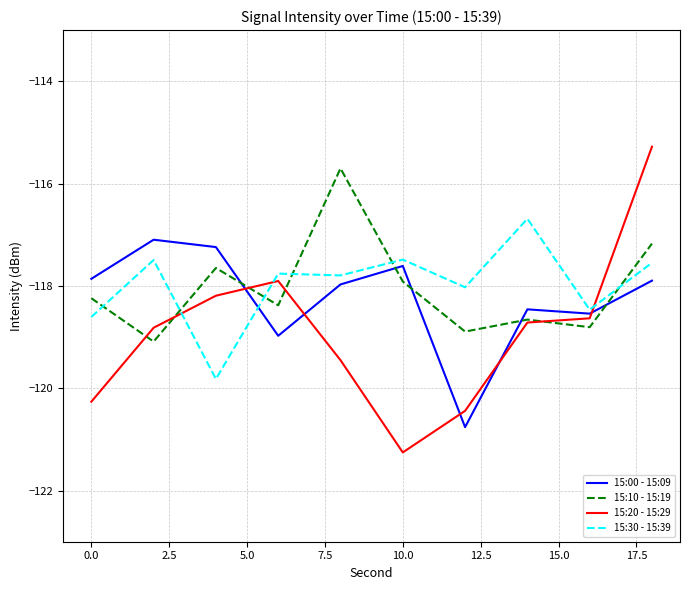

Reading left to right, what are all the values shown in this chart?

15:00 - 15:09: -117.9	-117.1	-117.2	-119.0	-118.0	-117.6	-120.8	-118.5	-118.5	-117.9
15:10 - 15:19: -118.2	-119.1	-117.6	-118.4	-115.7	-117.9	-118.9	-118.7	-118.8	-117.2
15:20 - 15:29: -120.3	-118.8	-118.2	-117.9	-119.5	-121.3	-120.4	-118.7	-118.6	-115.3
15:30 - 15:39: -118.6	-117.5	-119.8	-117.8	-117.8	-117.5	-118.0	-116.7	-118.5	-117.5